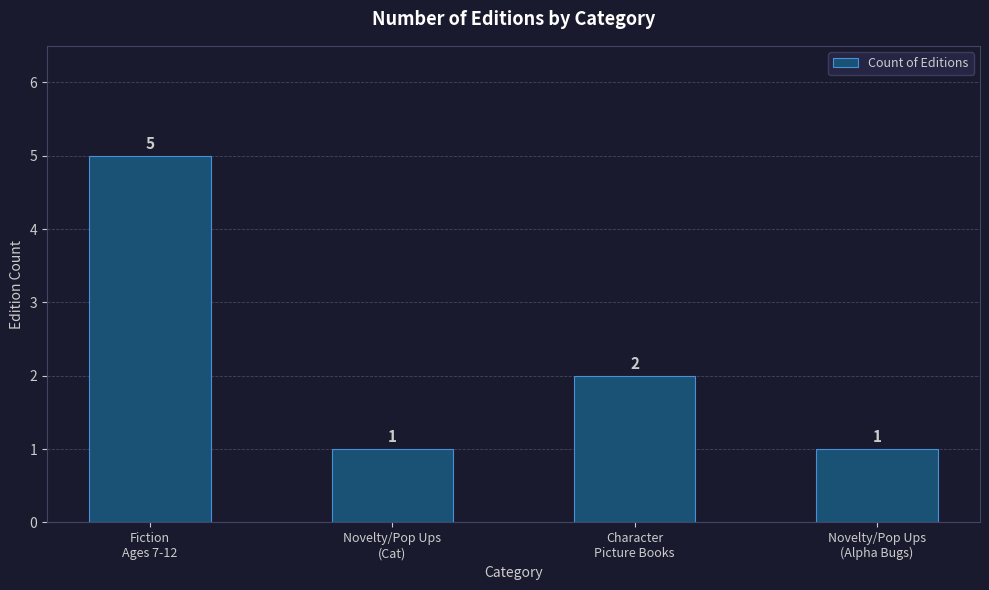

How many values are below 2?

2